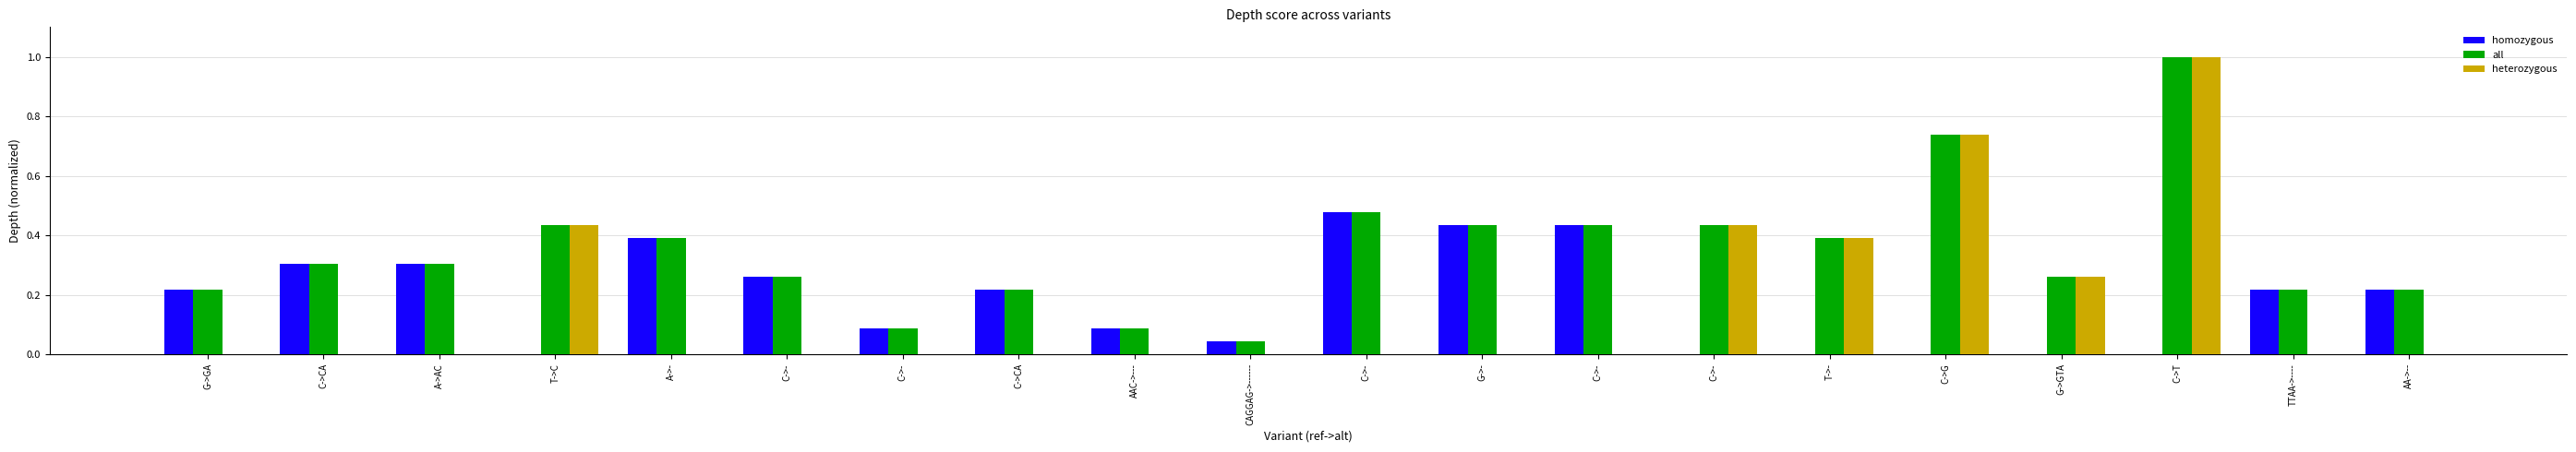

What are all the series names shown in the legend?

homozygous, all, heterozygous